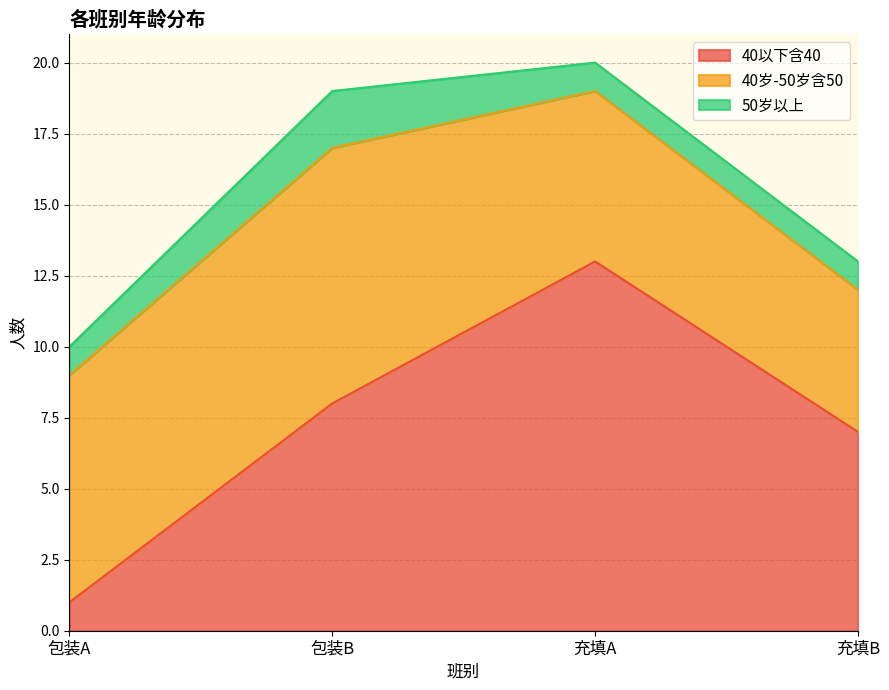

At which label is 40岁-50岁含50 closest to 7?

包装A